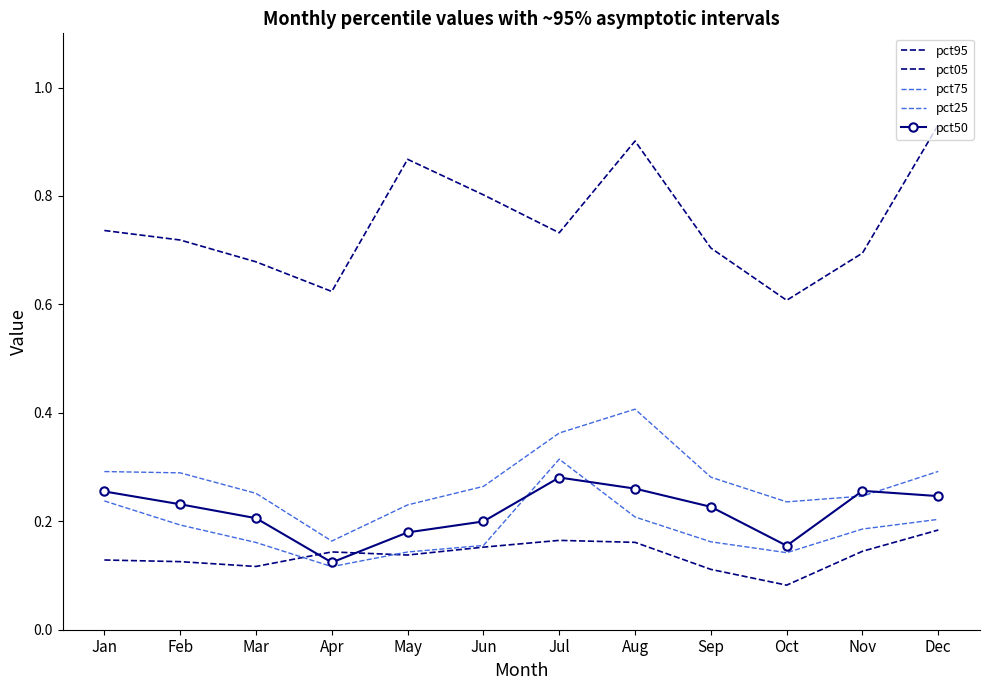

Is it true that pct05 equals 0.1 at Mar?

False